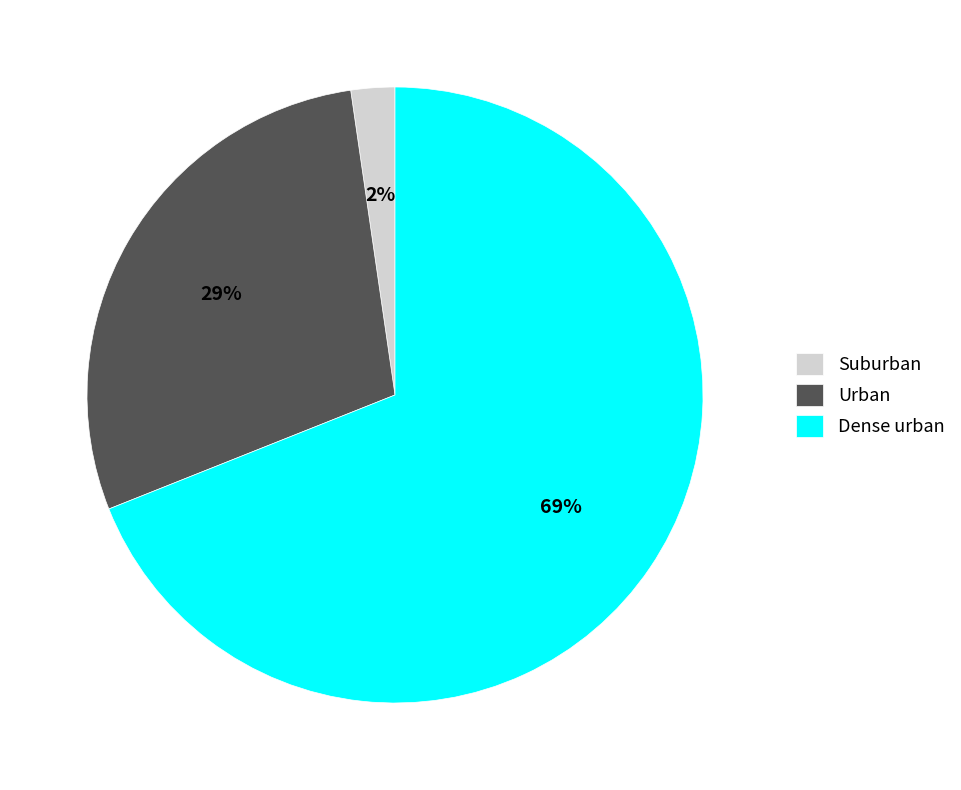

What percentage is the Dense urban slice, to the nearest percent?

69%